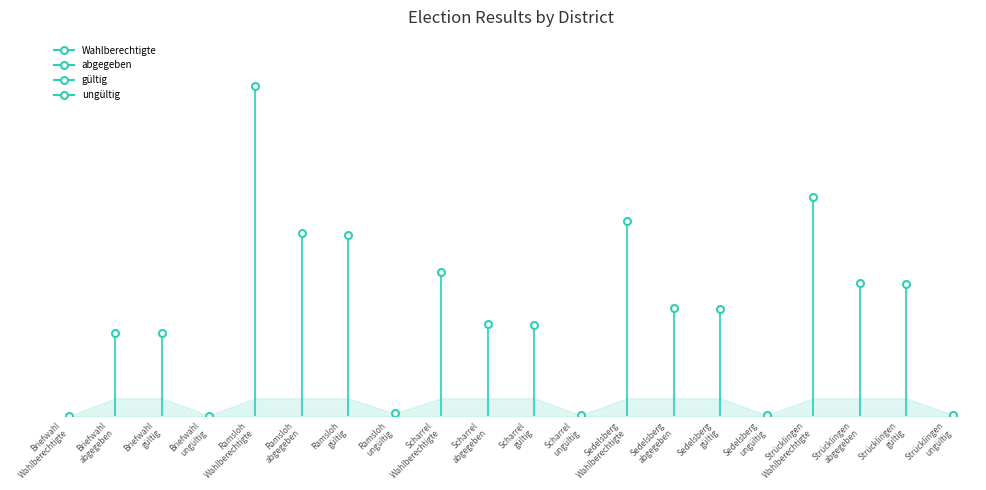

The abgegeben series shows 1561 at Scharrel. True or false?

False